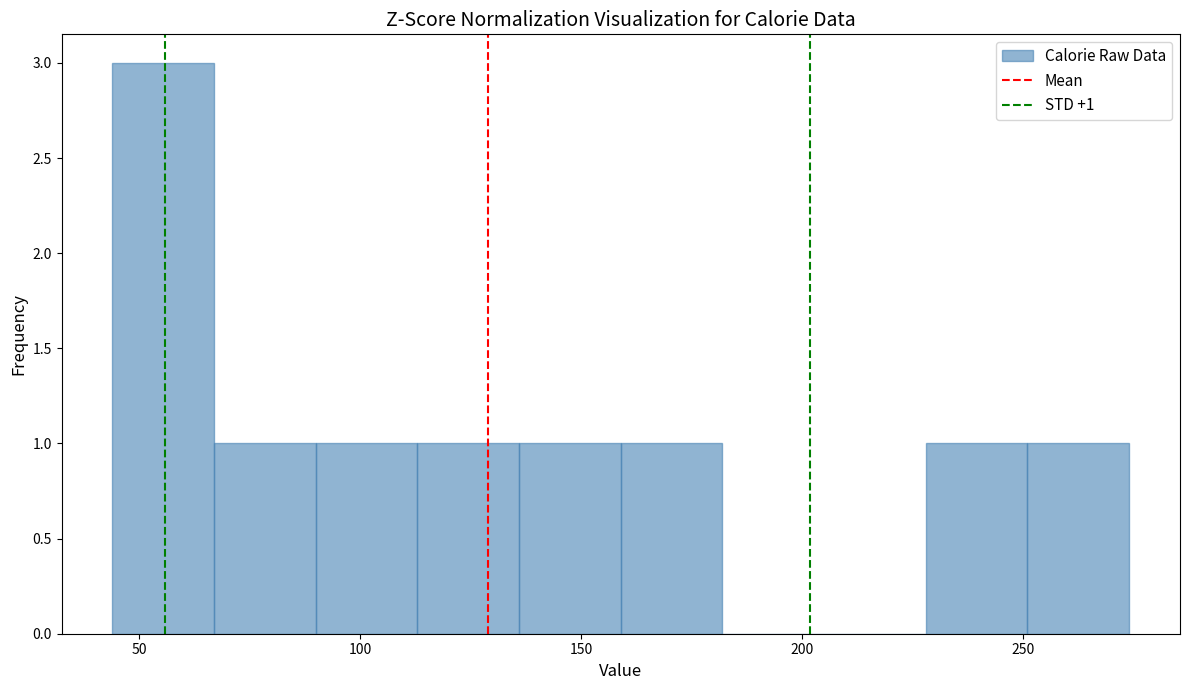

Over which range of the x-axis is the bar tallest?

44 to 67